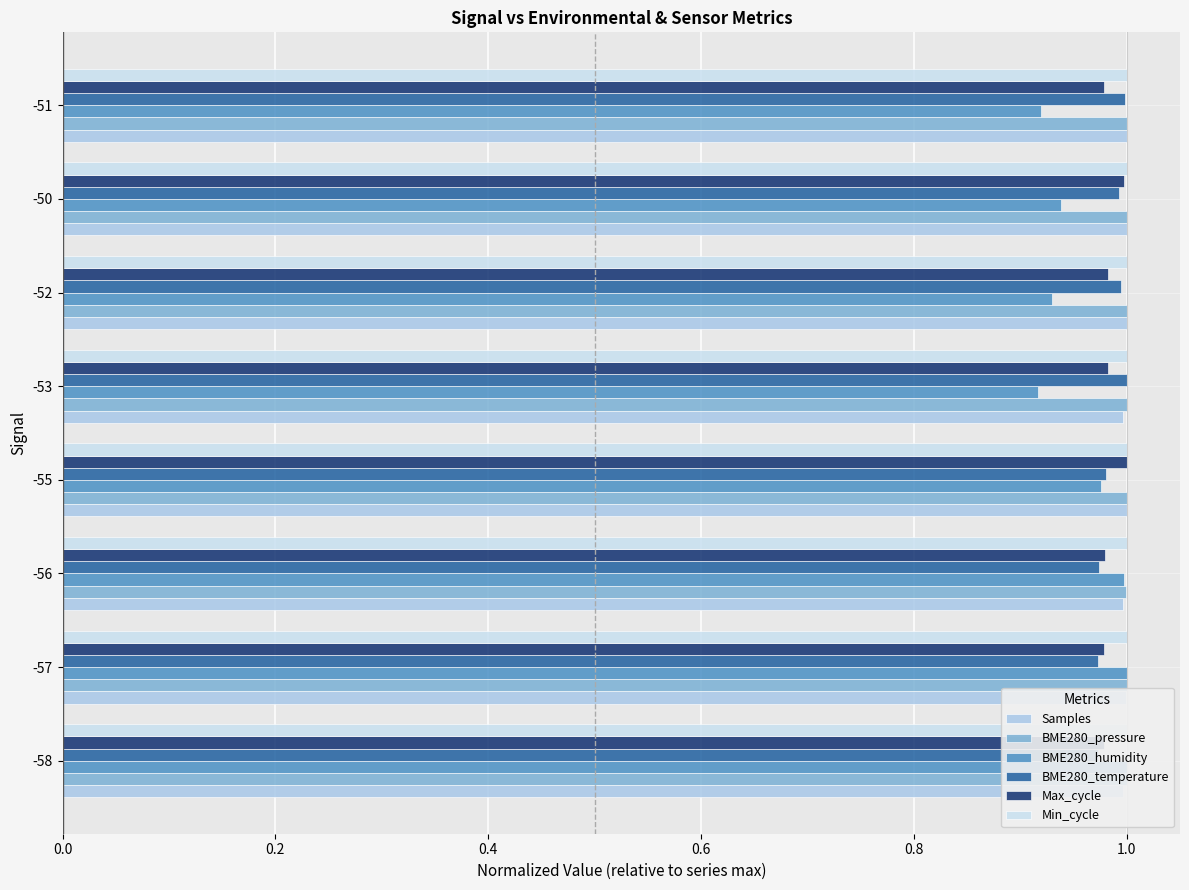

Rank the series by their maximum value, from highest to lowest.

Samples, BME280_pressure, BME280_humidity, BME280_temperature, Max_cycle, Min_cycle